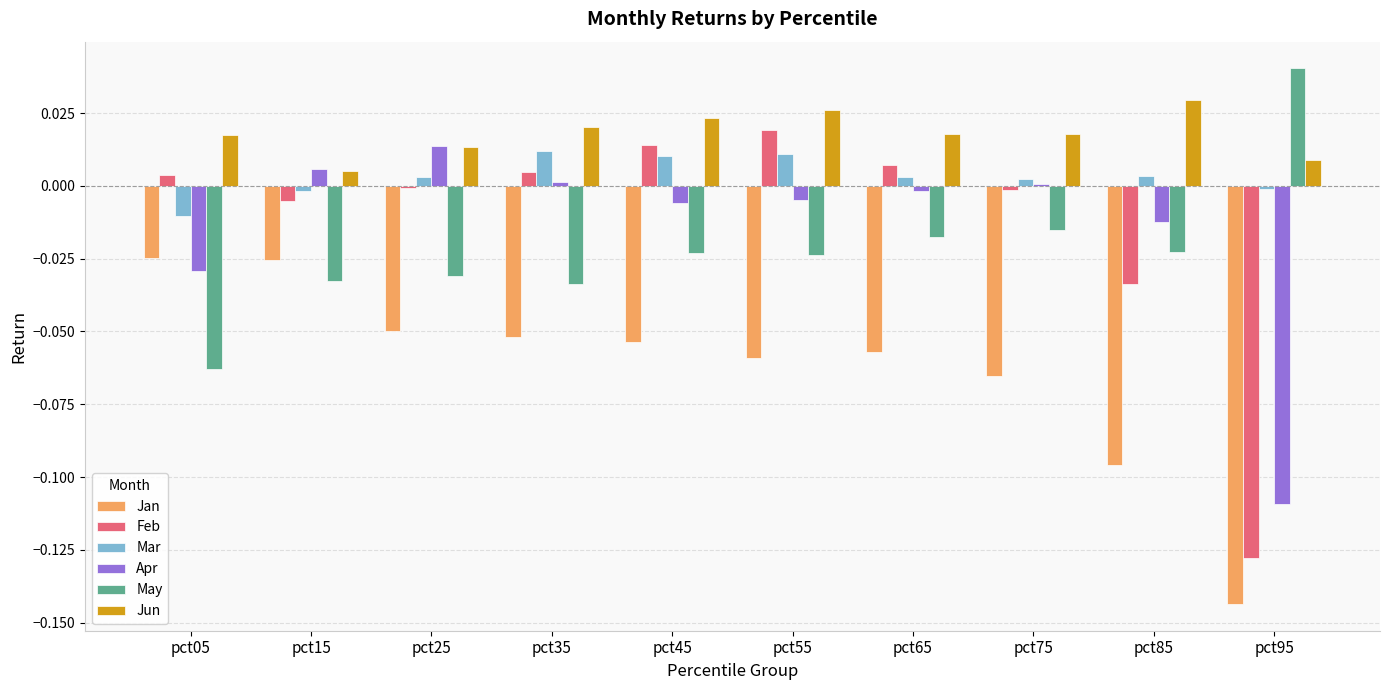

At which category does the chart reach its minimum across all series?

pct95